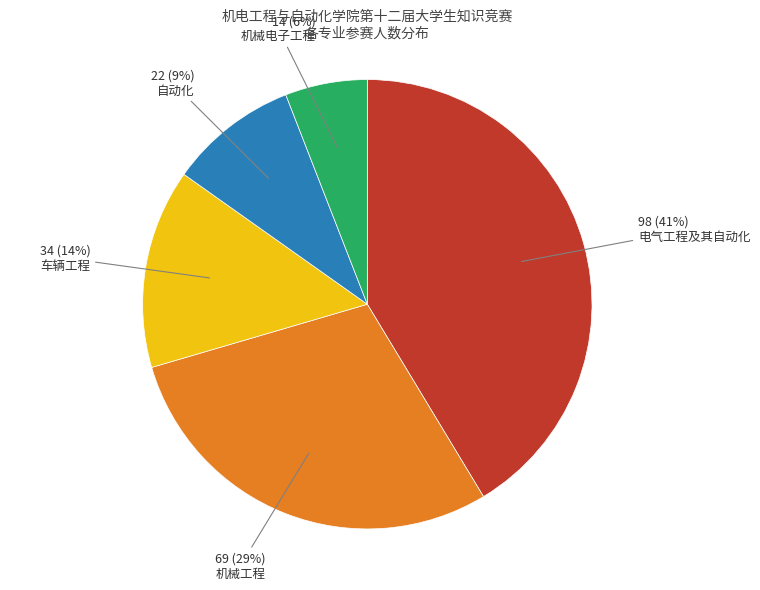

The 车辆工程 slice represents 14% of the pie. True or false?

True